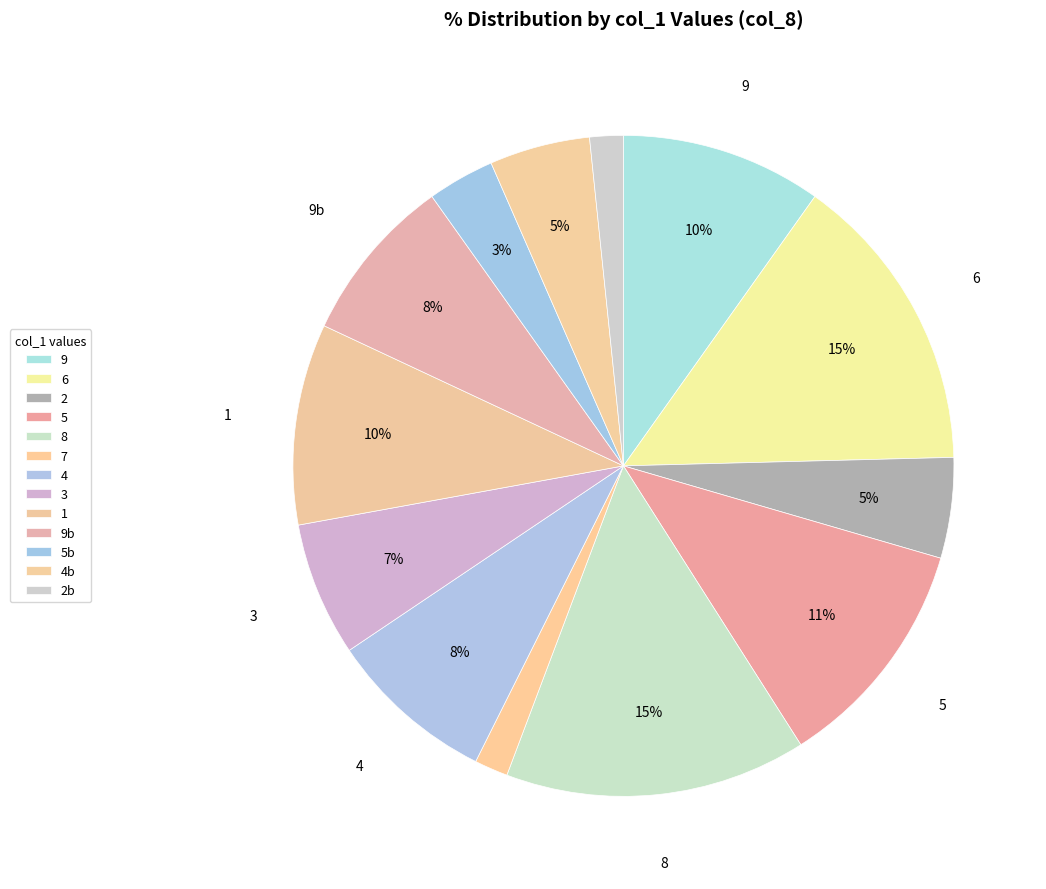

Does 9 account for over 50% of the chart?

No